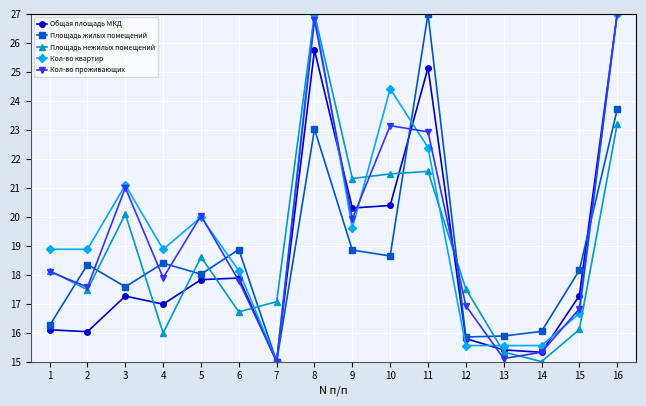

The Общая площадь МКД series shows 15.8 at 12. True or false?

True